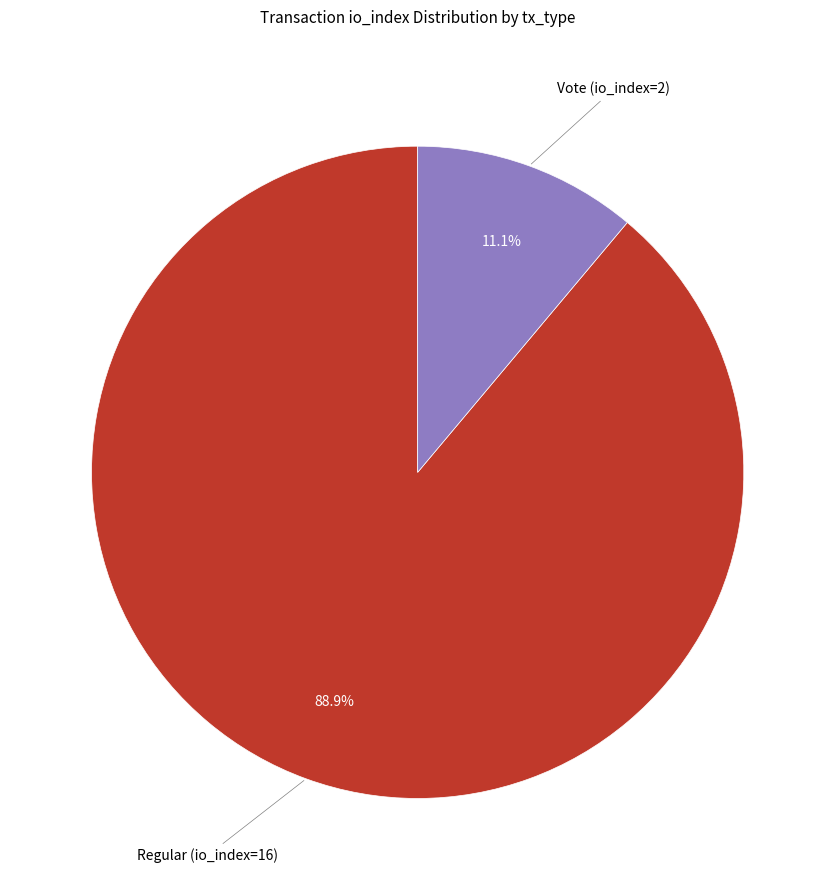

Is there any slice that represents more than half of the pie?

Yes